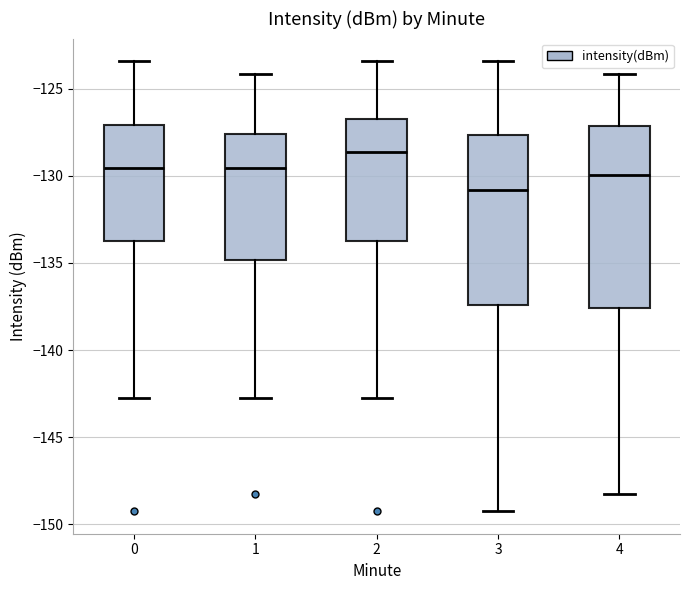

Where is the lower edge of the box at x = 1 on the y-axis? The values are not printed on the chart, so give them approximately, as read against the axis.

-135.0